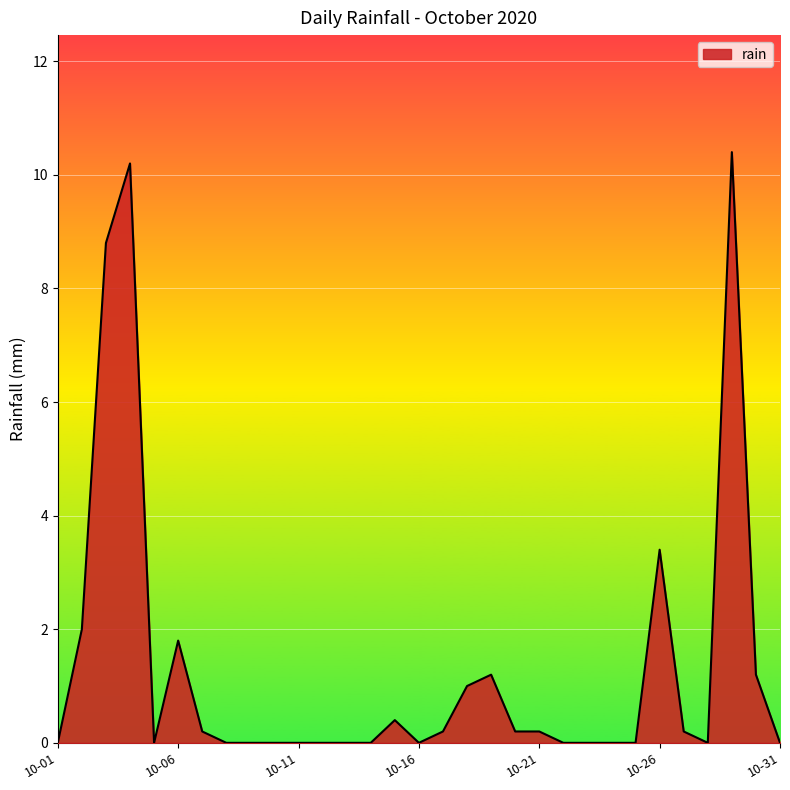

What is the greatest value displayed?

10.4